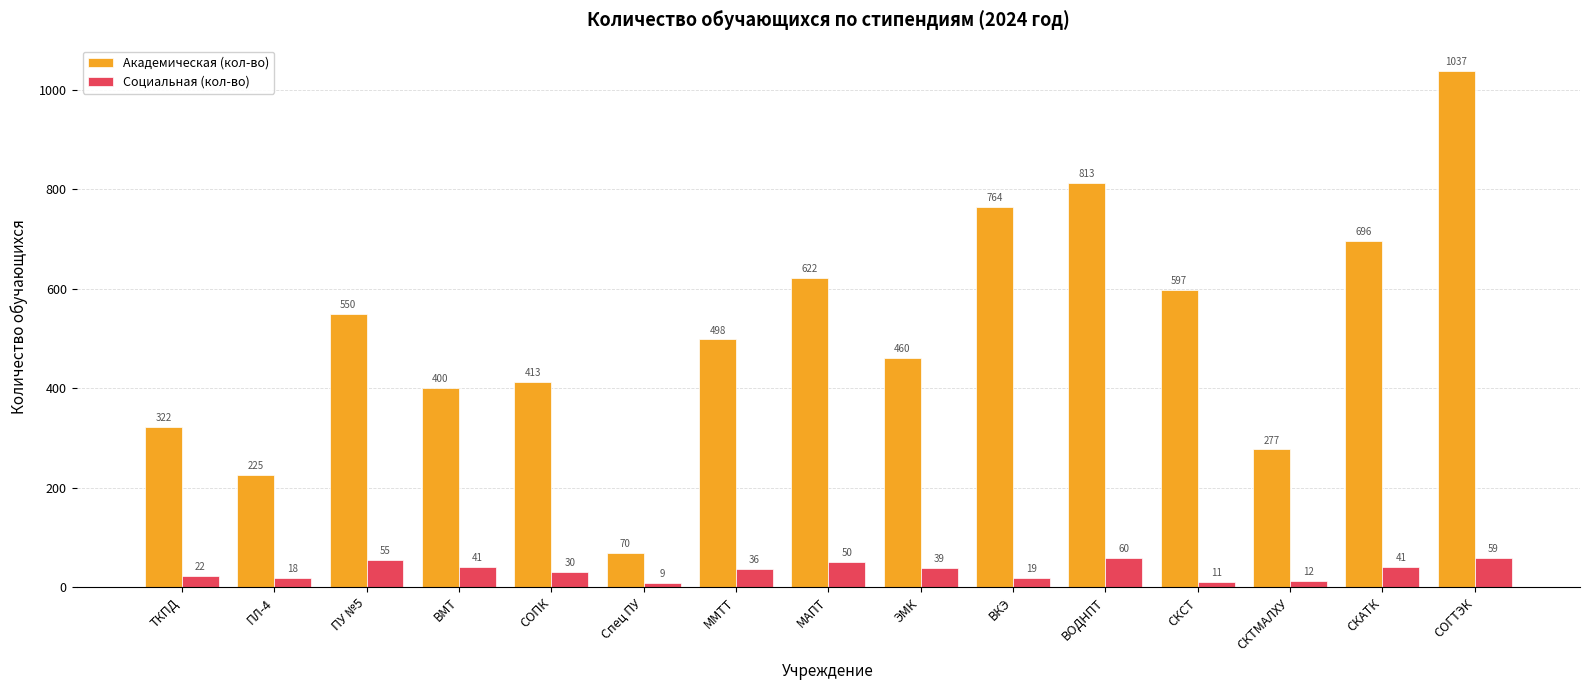

At which label is Академическая (кол-во) closest to 553?

ПУ №5